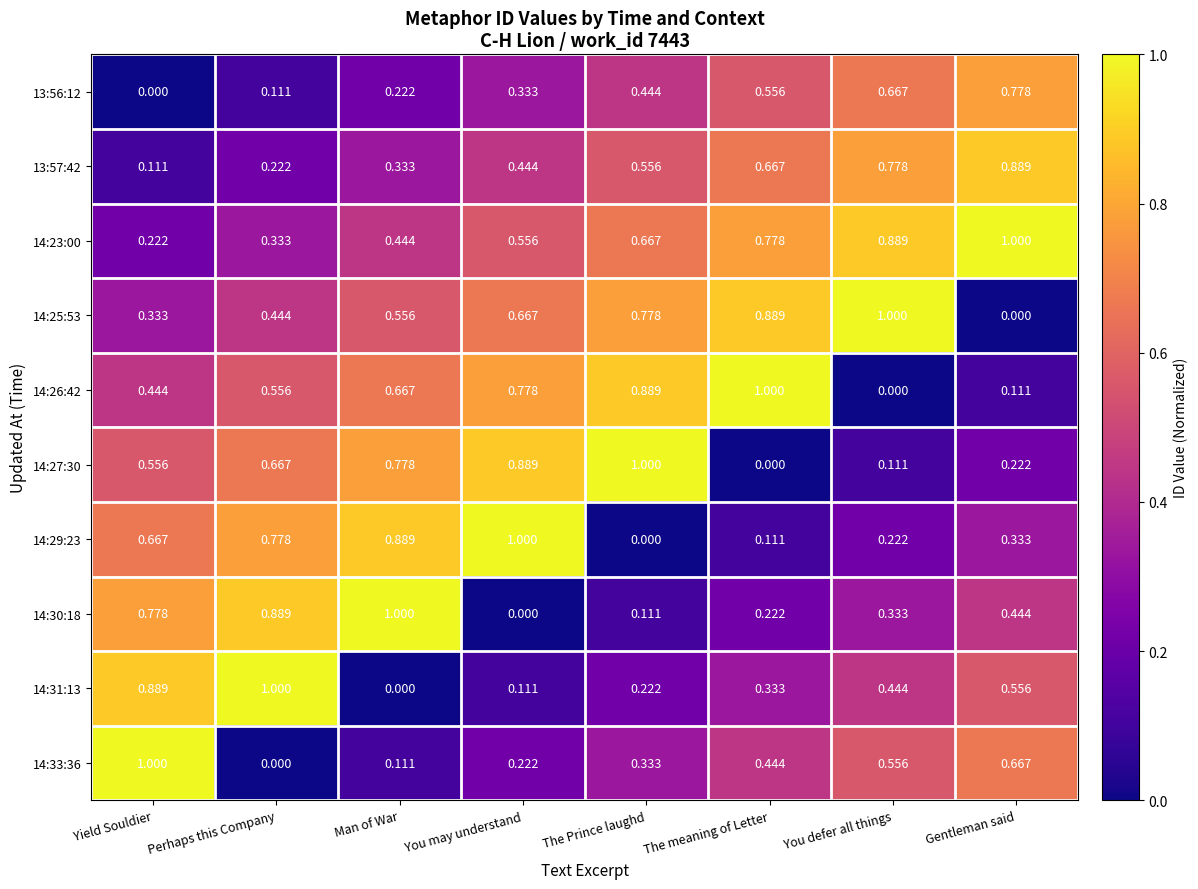

What is the spread (max minus min) of values at You defer all things?

1.0